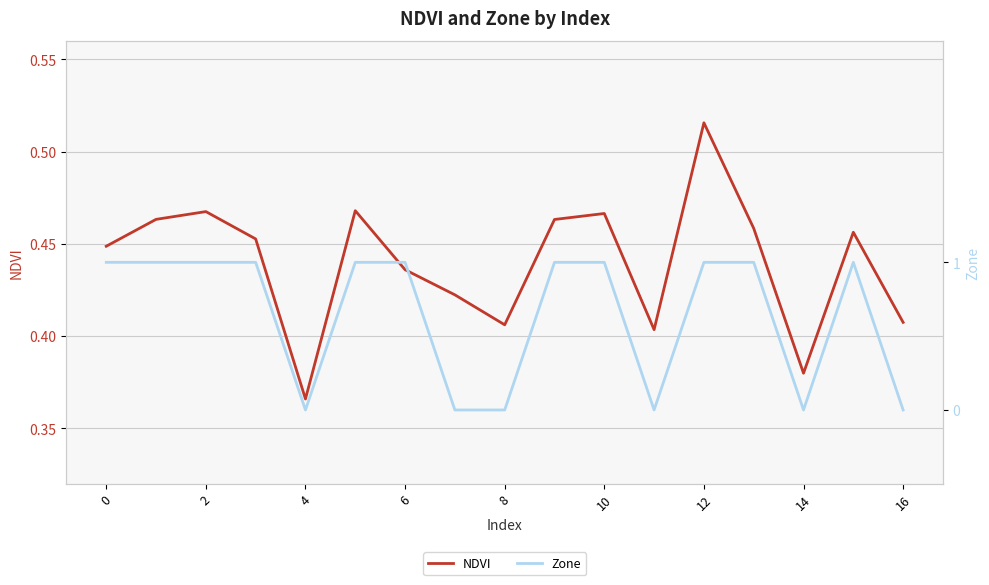

List the series in order of their peak value, lowest first.

NDVI, Zone